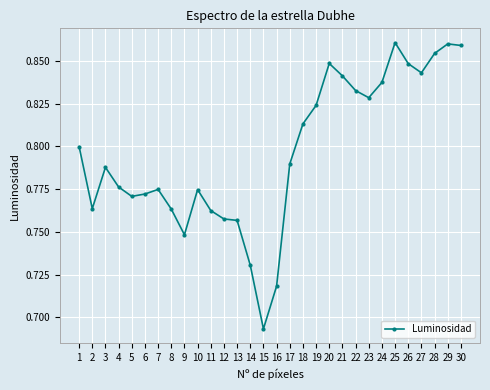

The chart shows a value of 0.8 at 10. True or false?

True